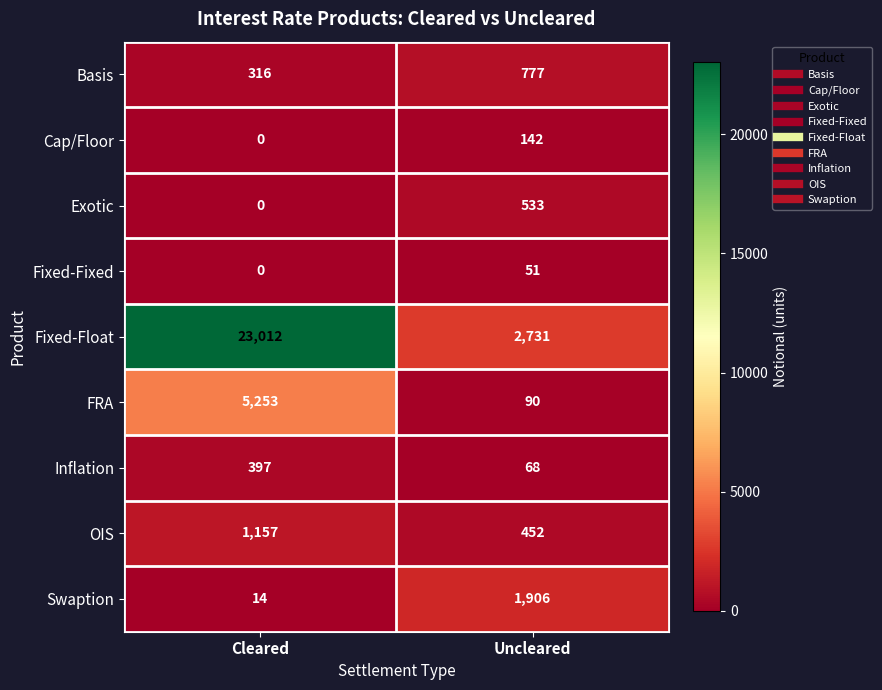

Reading right to left, transcribe all the data shown in this chart.

Basis: 777	316
Cap/Floor: 142	0
Exotic: 533	0
Fixed-Fixed: 51	0
Fixed-Float: 2731	23012
FRA: 90	5253
Inflation: 68	397
OIS: 452	1157
Swaption: 1906	14